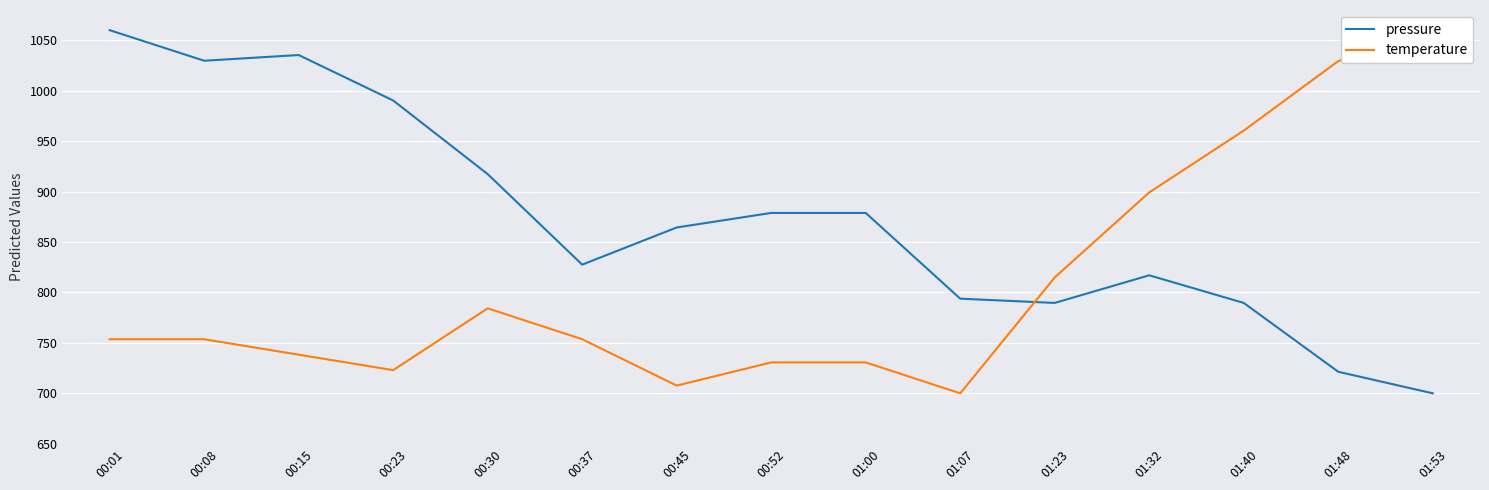

List the series in order of their overall mean, highest first.

pressure, temperature